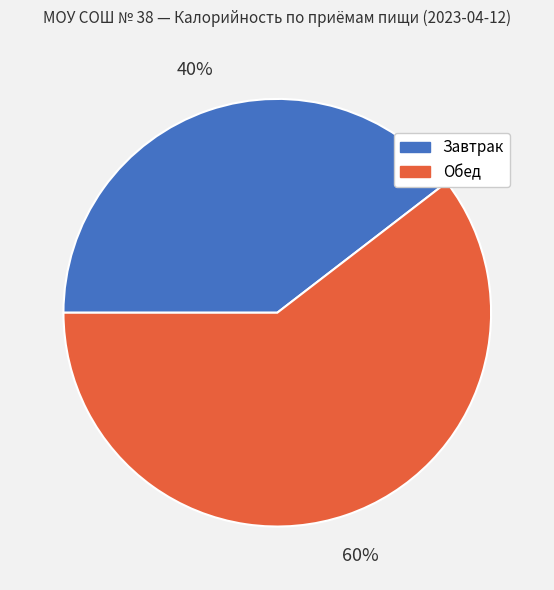

How many slices are in this pie chart?

2